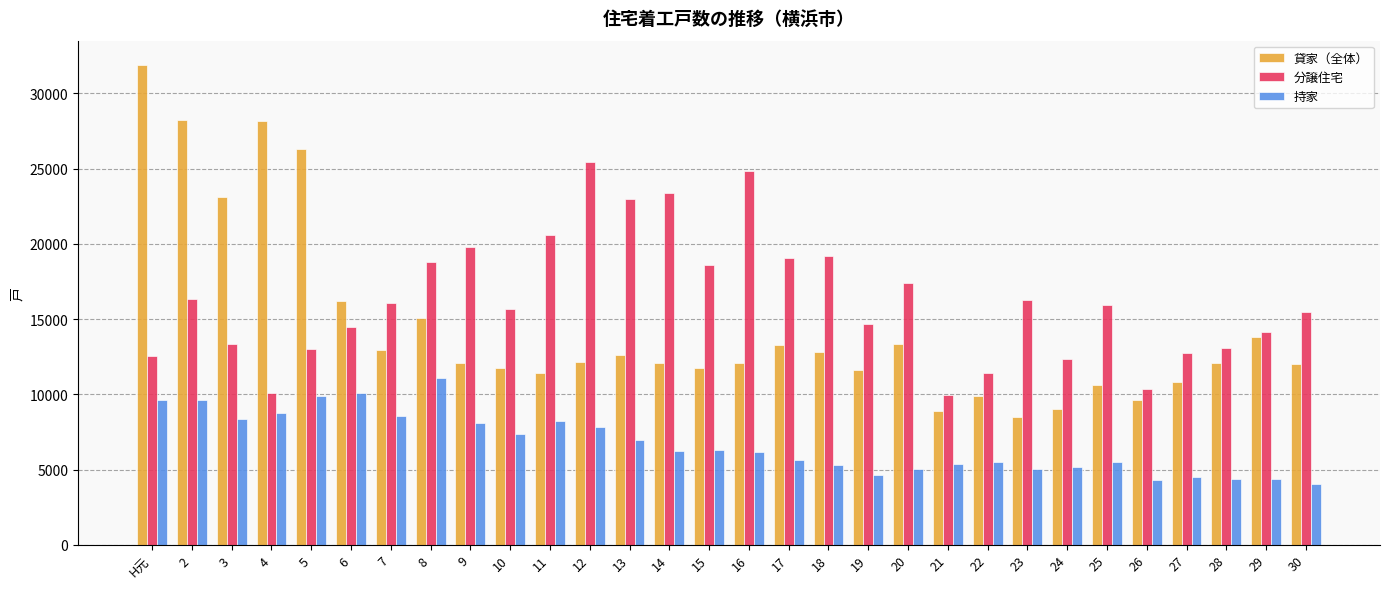

What is the label of the 16th bar from the right?

15